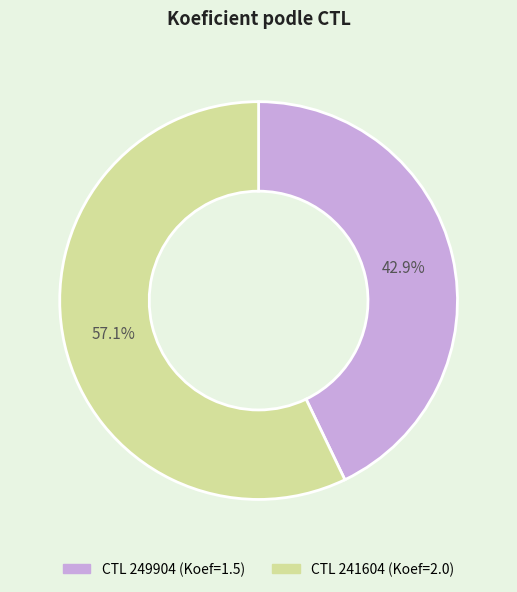

Which slice is the smallest?

249904